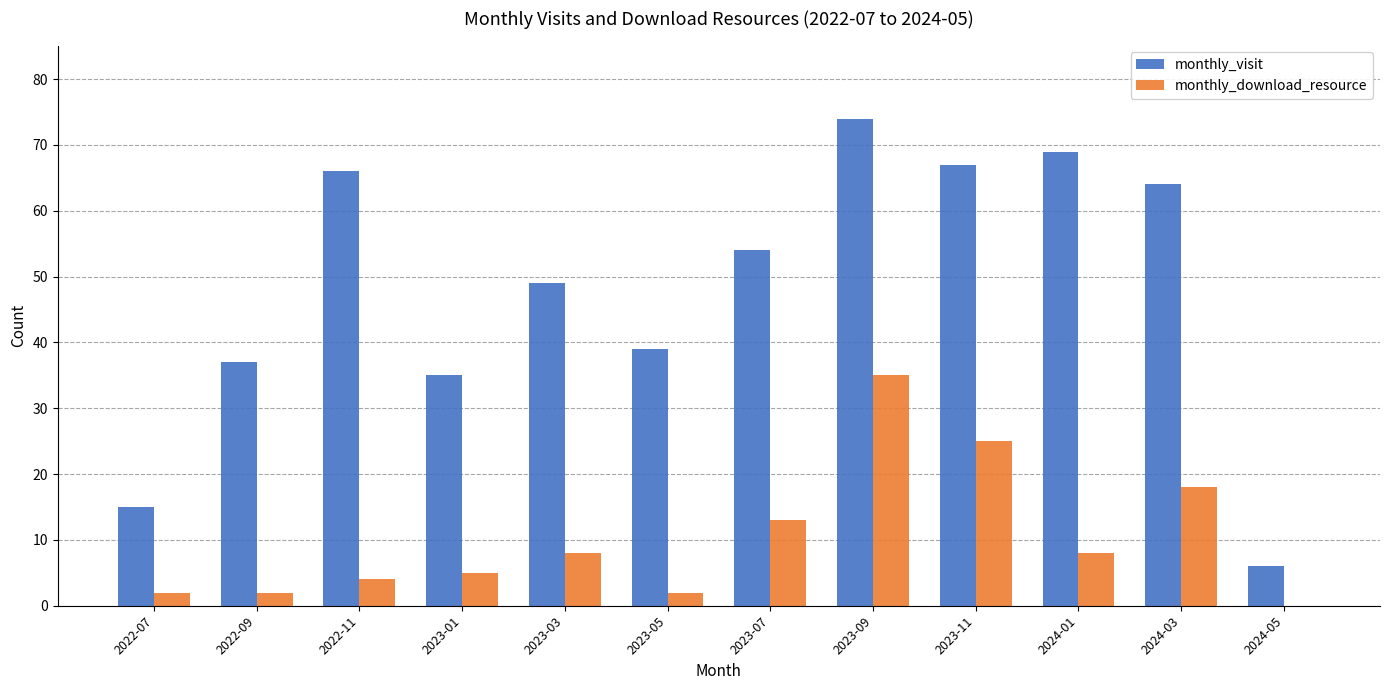

At which category is the sum across all series the highest?

2023-09